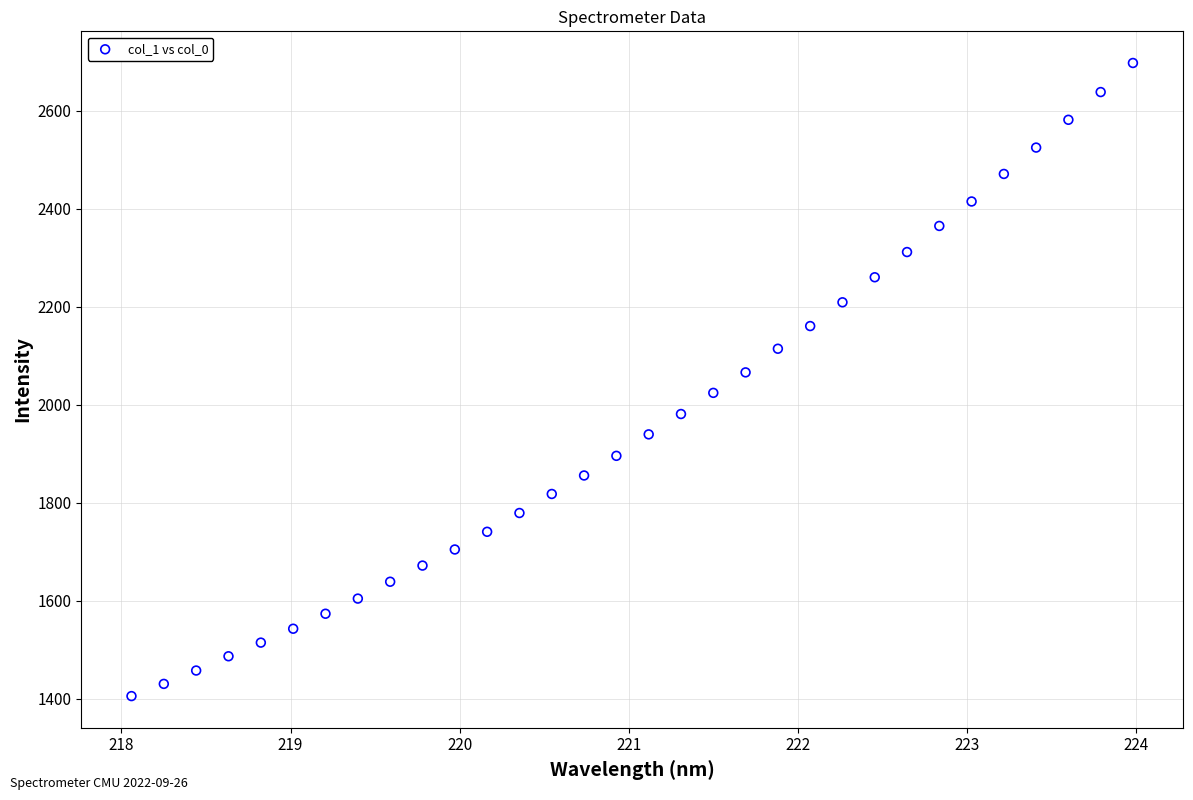

What is the range of Y values (max minus min)?

1292.2